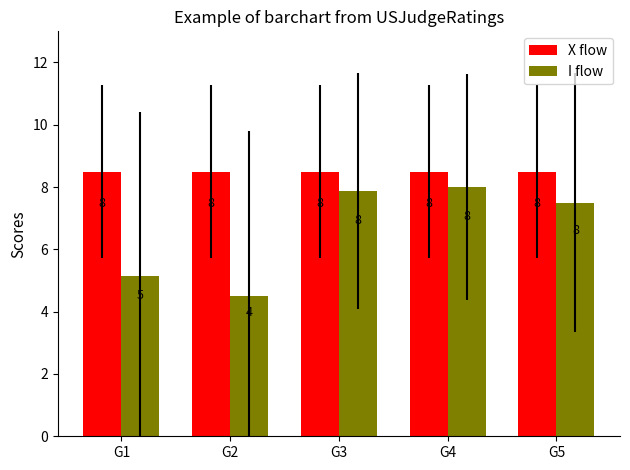

List the series in order of their overall mean, lowest first.

I flow, X flow